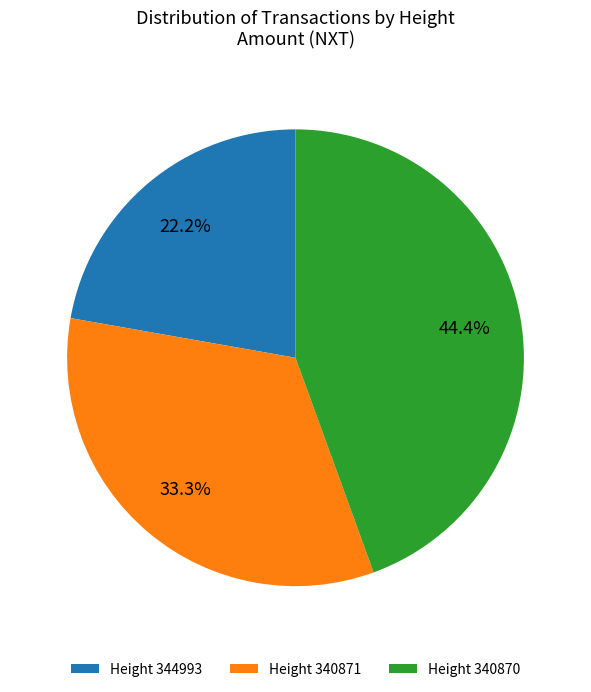

Is there any slice that represents more than half of the pie?

No